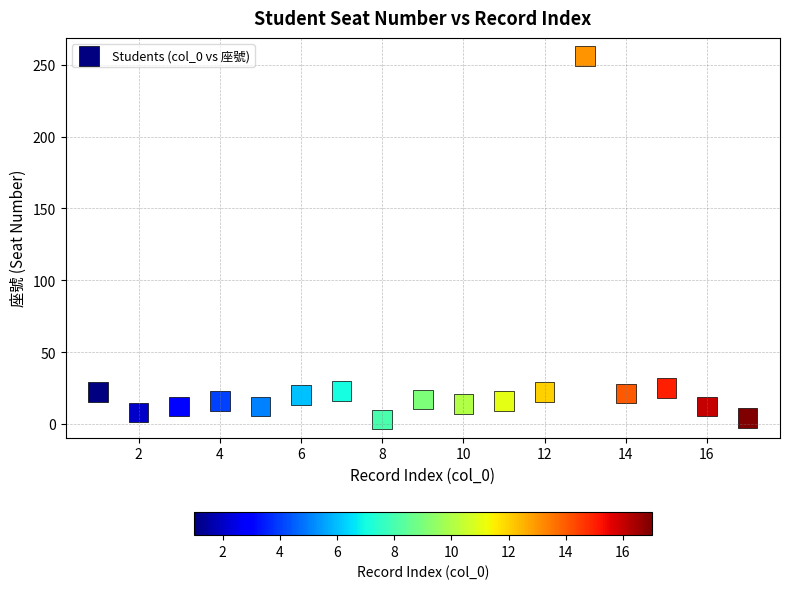

What is the range of X values (max minus min)?

16